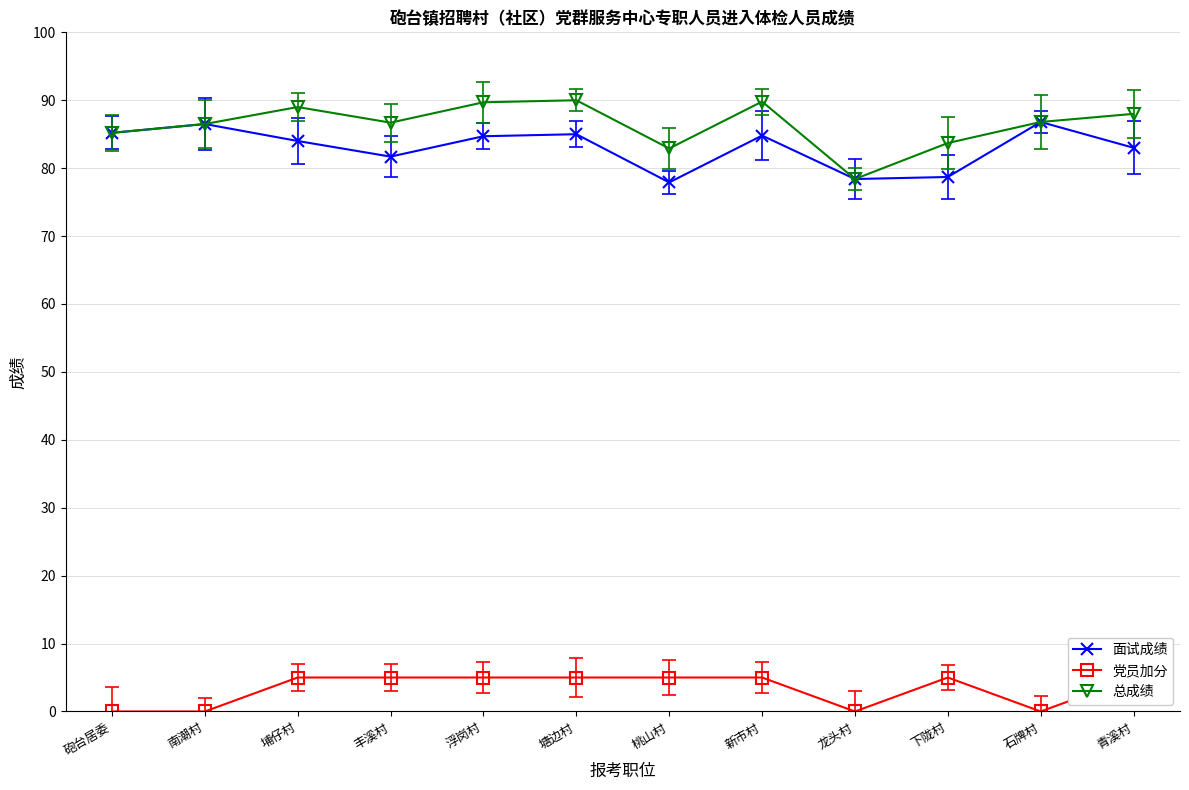

The value of 面试成绩 at 浮岗村 is 84.7. True or false?

True